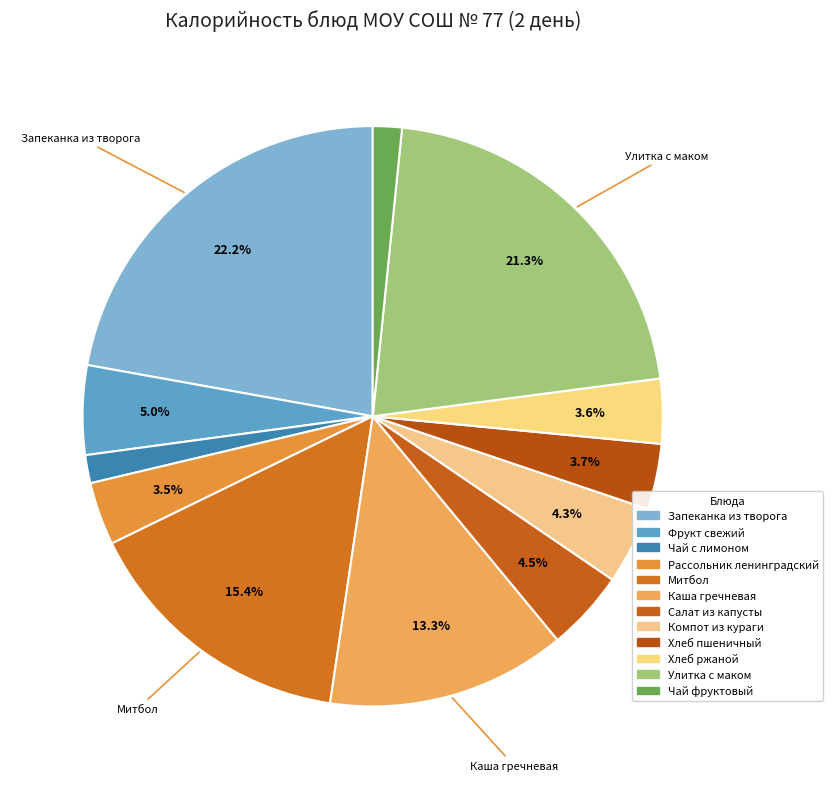

What percentage do Митбол and Запеканка из творога together represent?

37.6%